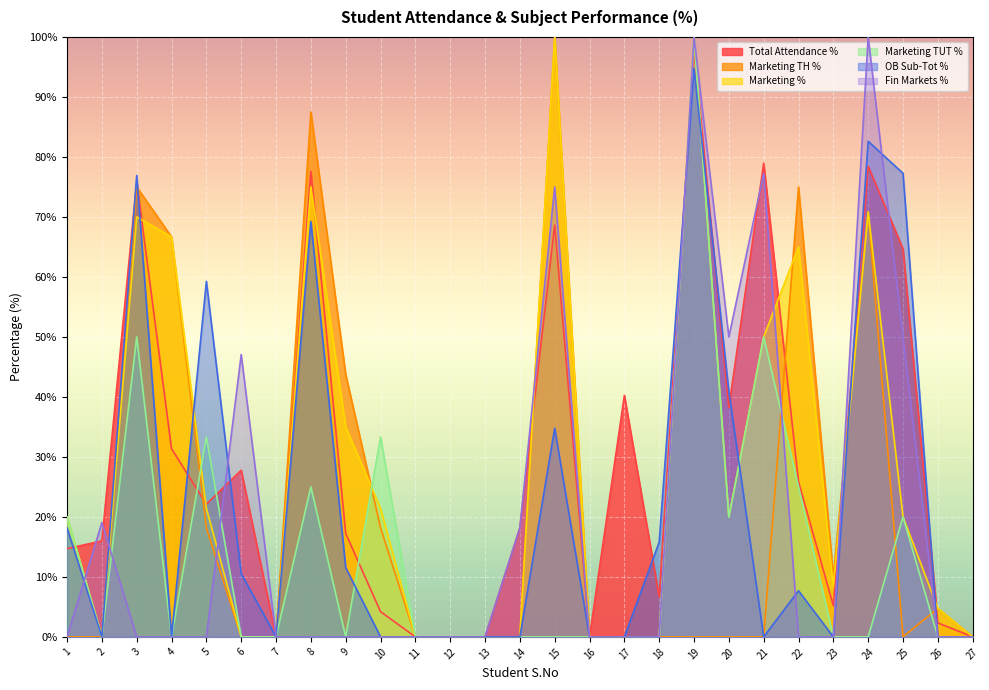

Where is the first local minimum for OB Sub-Tot %?

2